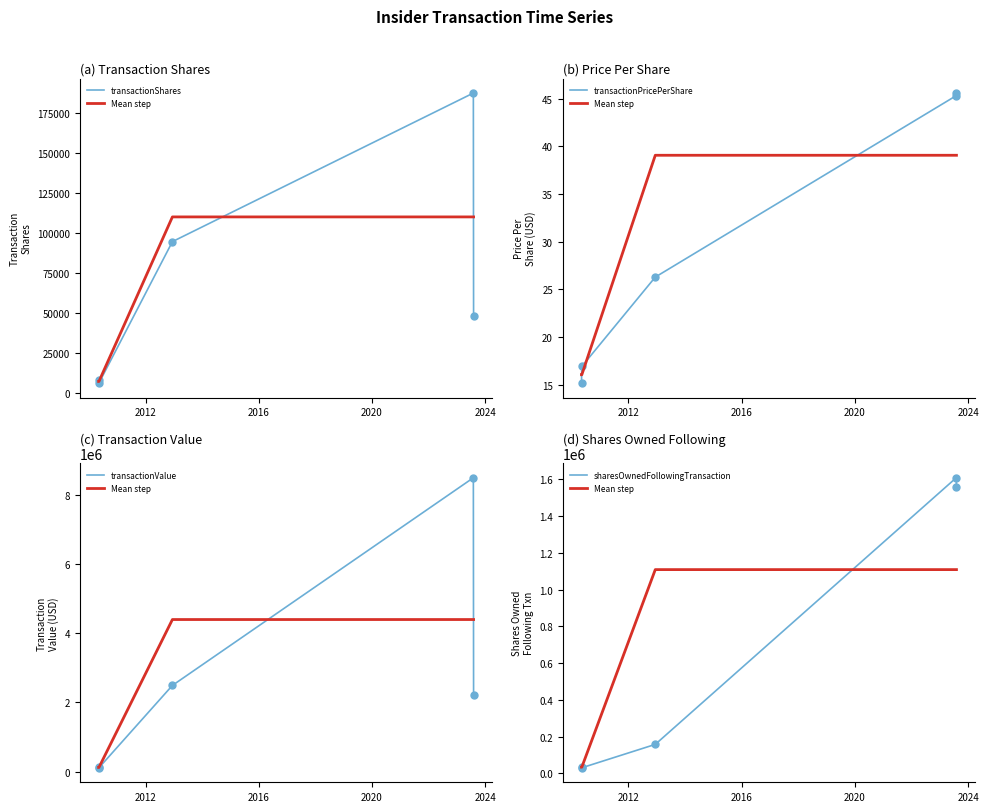

How many data points does each series have?

5